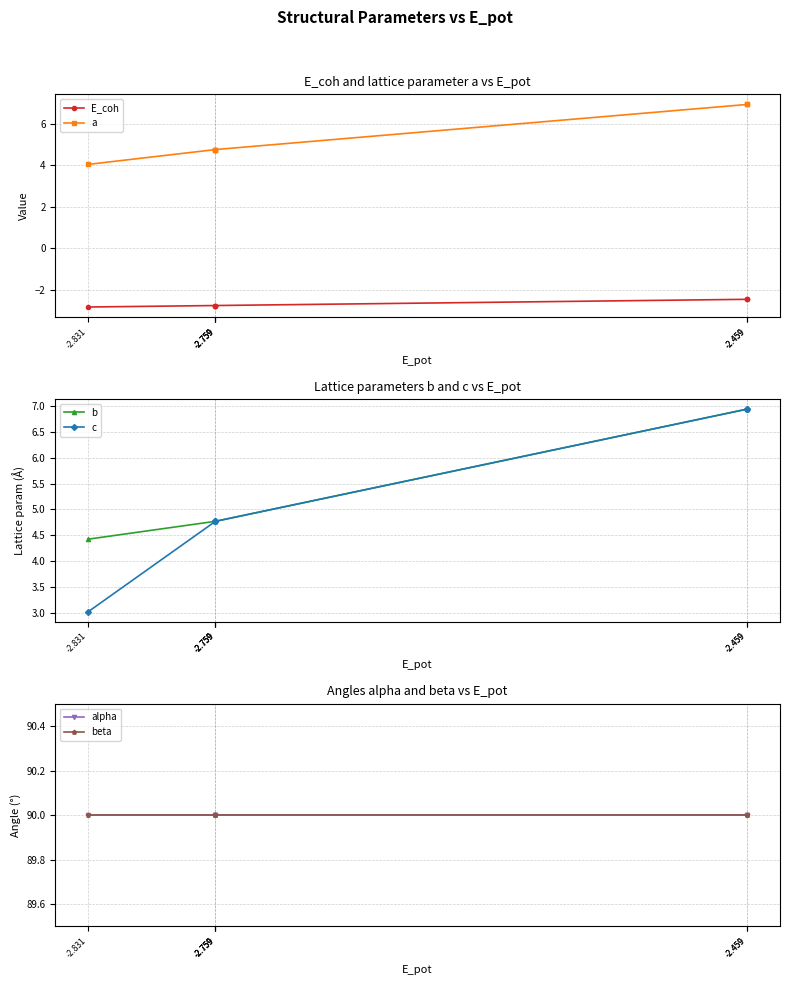

What is the difference between the highest and lowest values at -2.759?

92.8